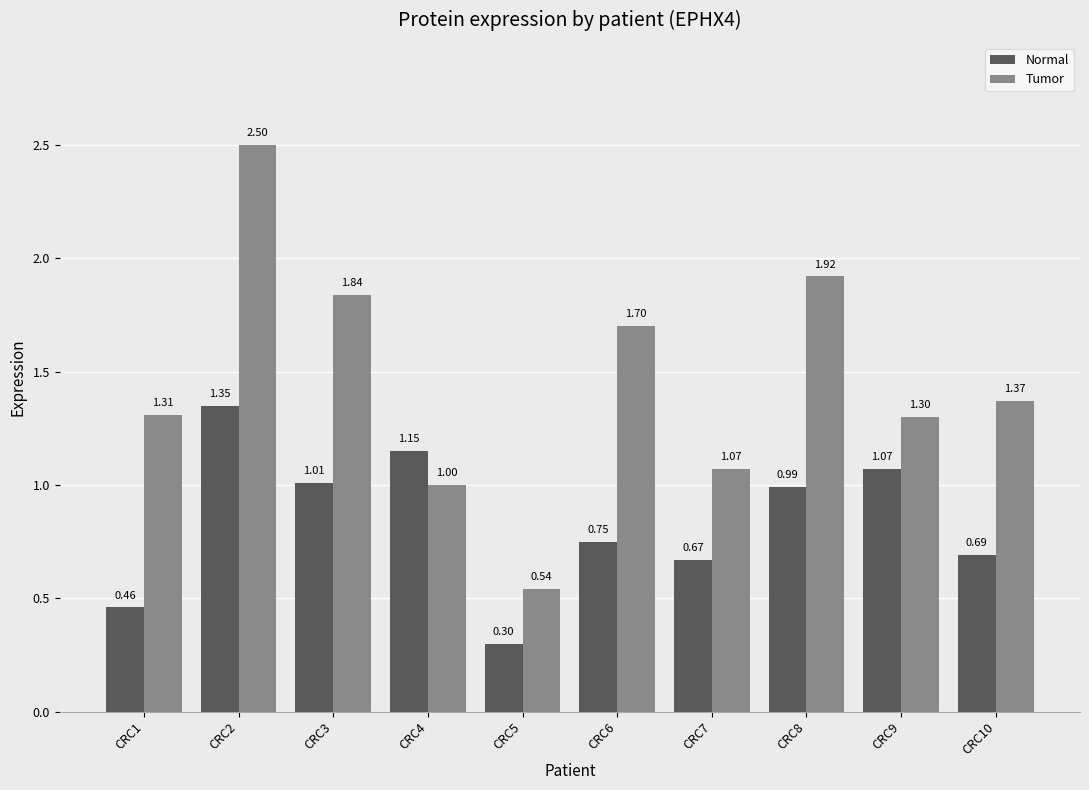

What is the sum of all Normal values?

8.4